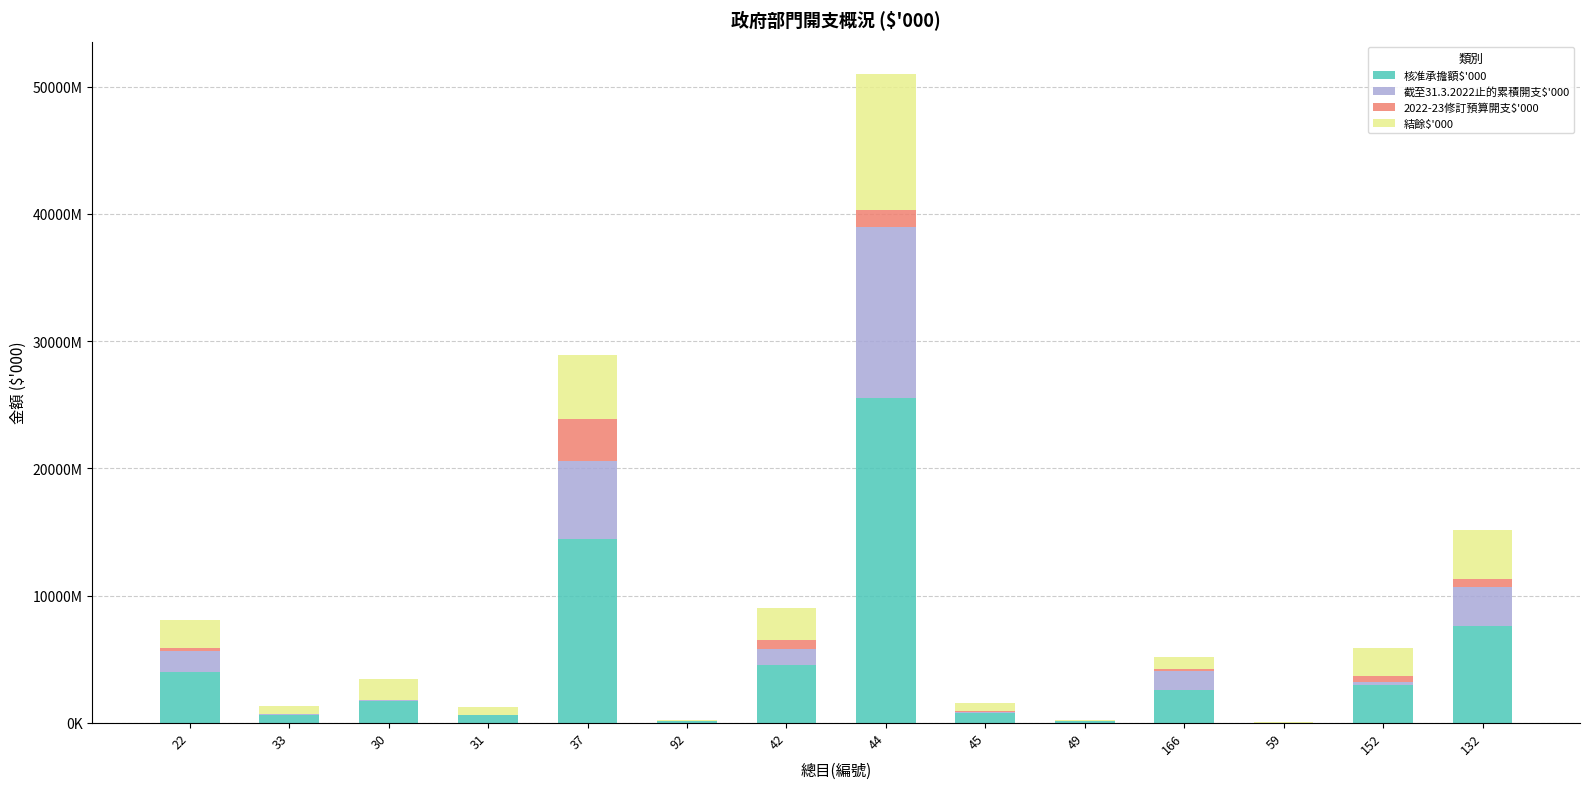

True or false: 結餘$'000 has a value of 5071482 at 37.

True